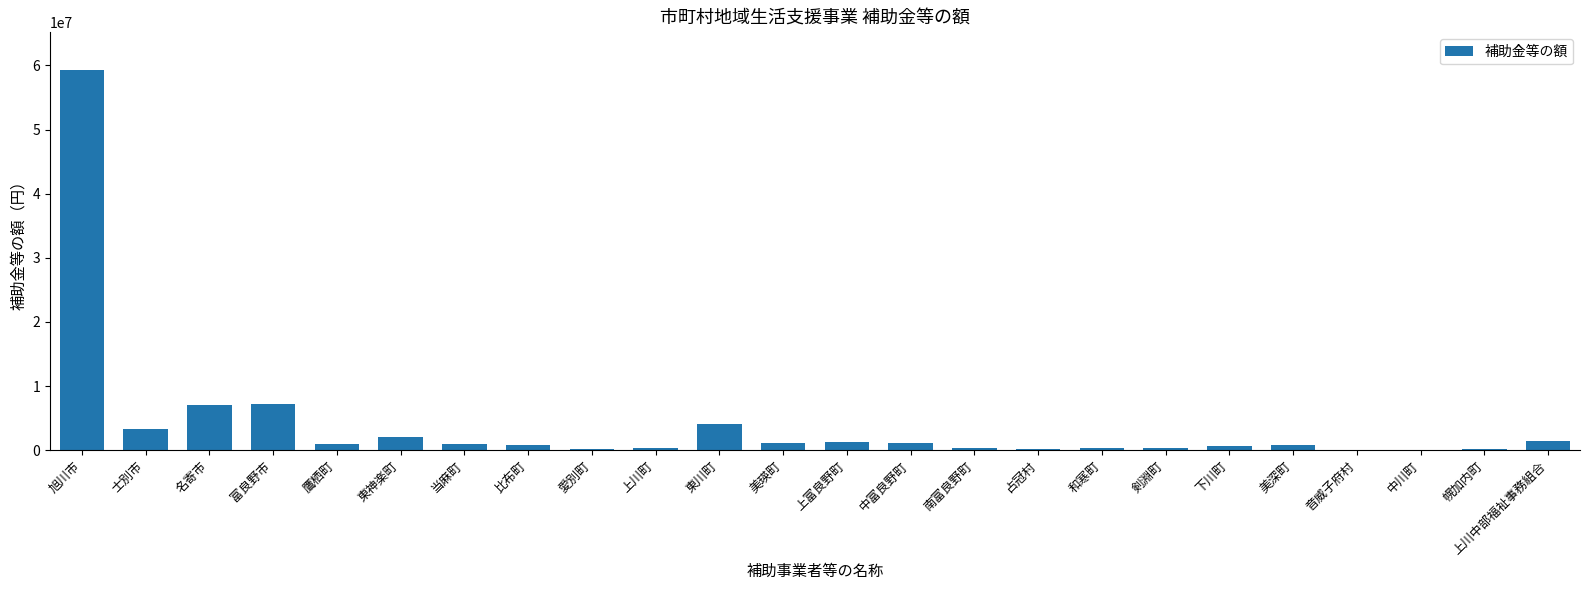

Which category has the highest value across all series?

旭川市